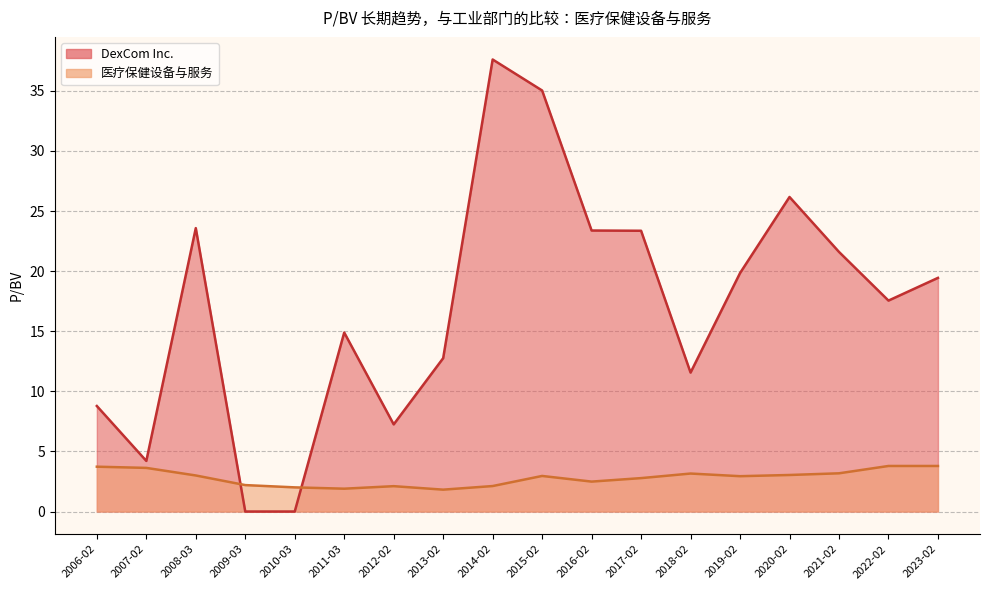

How many times do DexCom Inc. and 医疗保健设备与服务 cross each other?

2